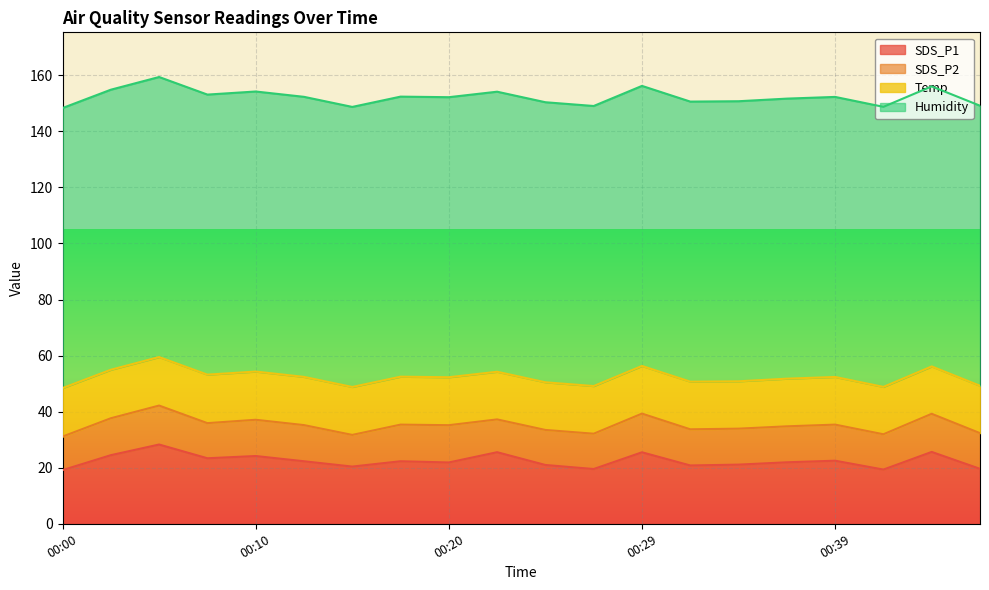

True or false: SDS_P2 and SDS_P1 cross at least once.

False